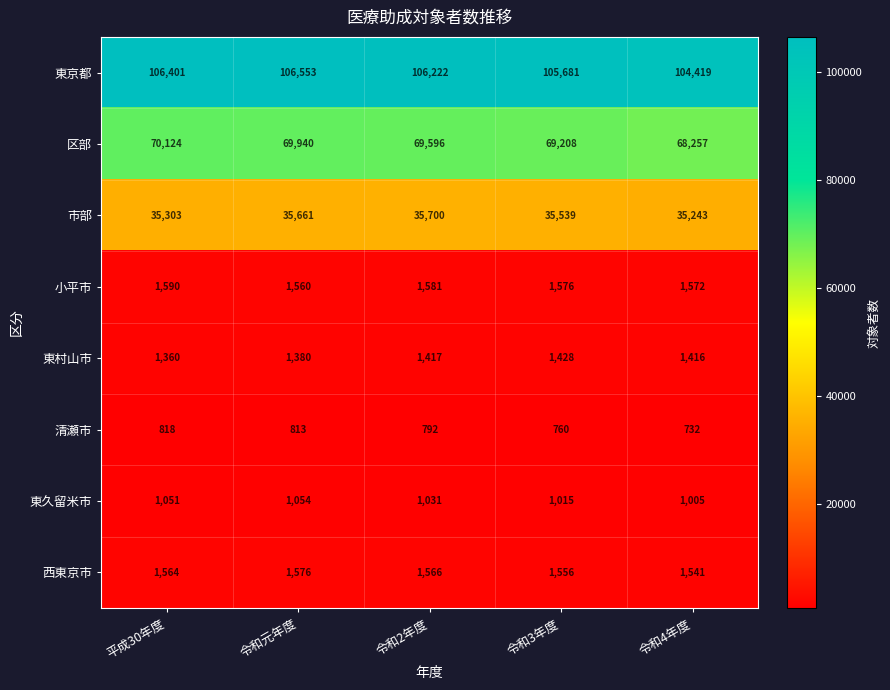

True or false: 東京都 has a value of 71737 at 令和元年度.

False